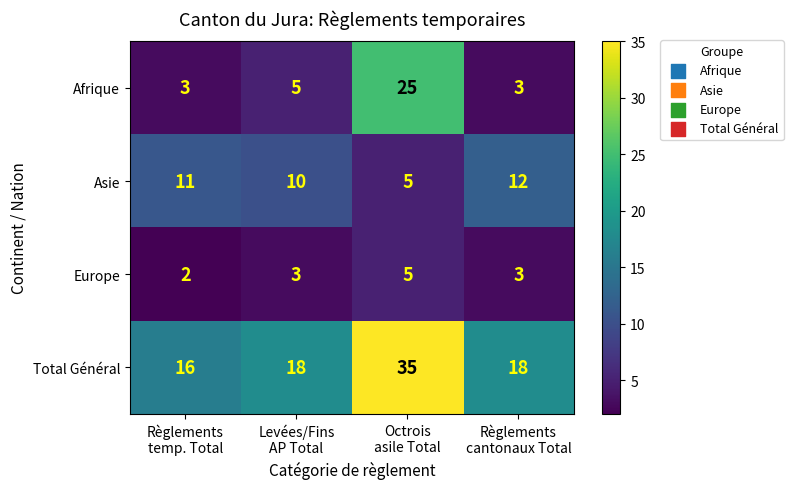

At which category is the sum across all series the highest?

Octrois
asile Total